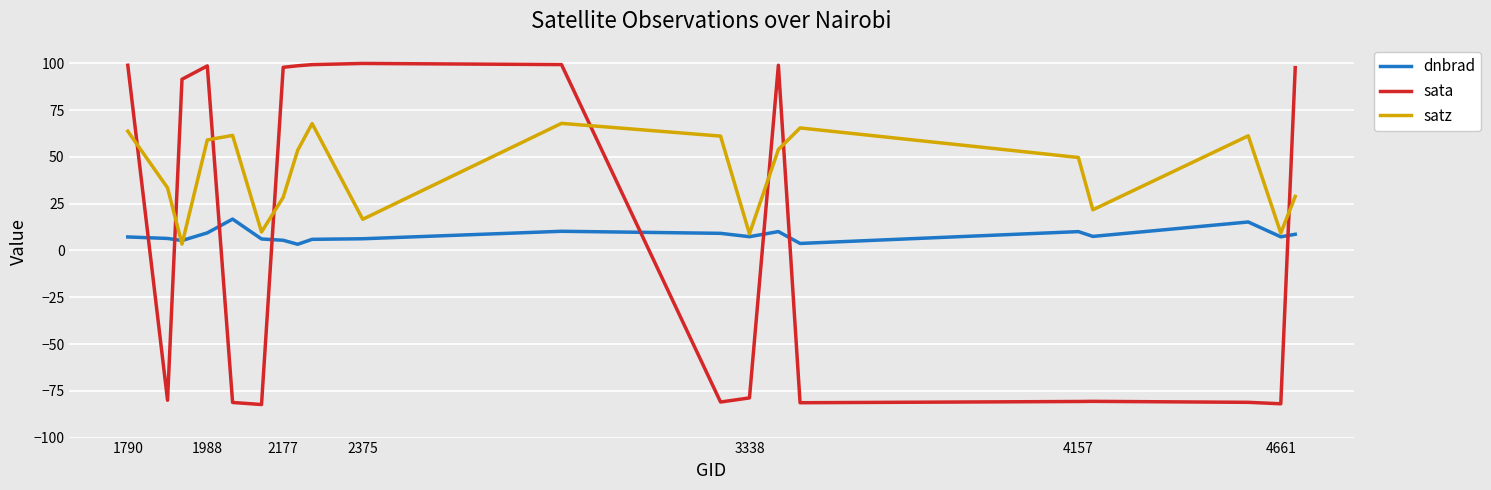

What is the smallest value displayed?

-82.3